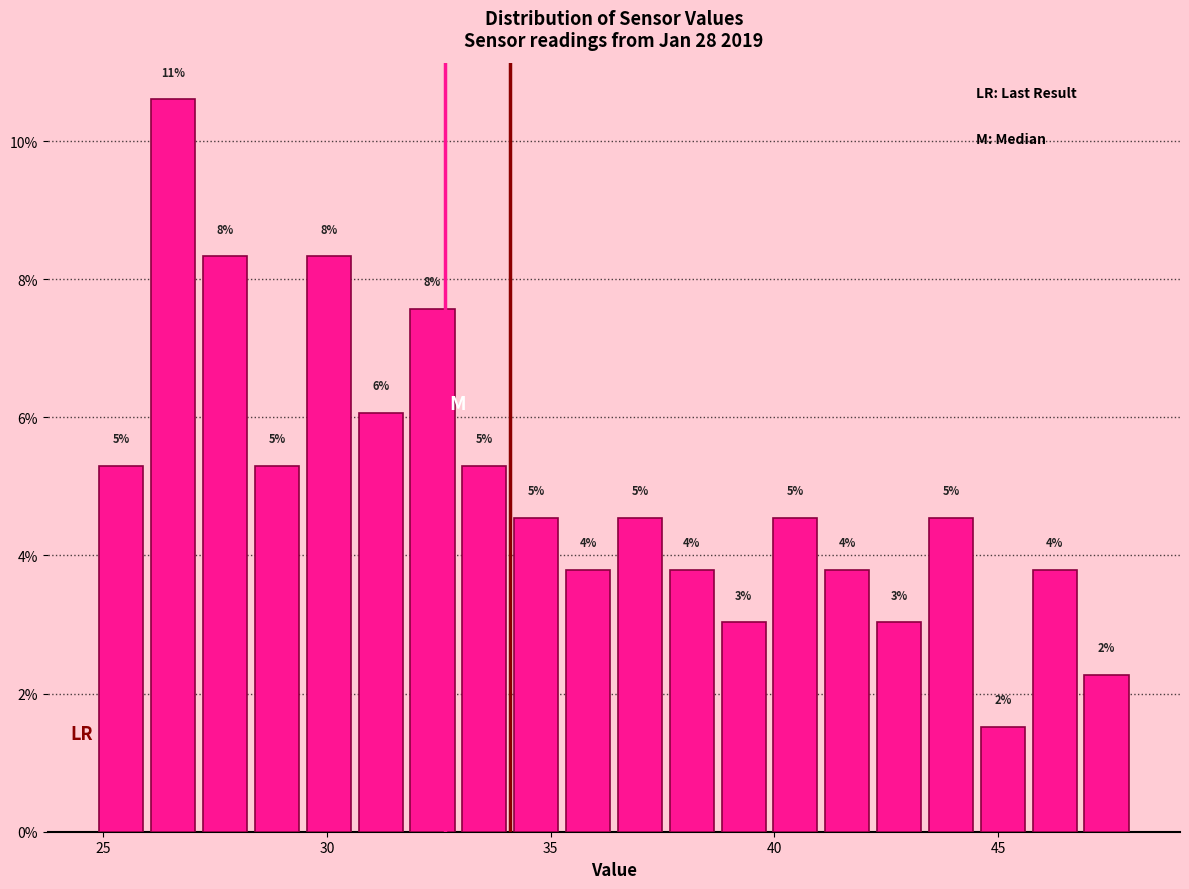

Around what value on the x-axis is the tallest bar? Give the approximate position of its centre, as read against the axis.

26.5